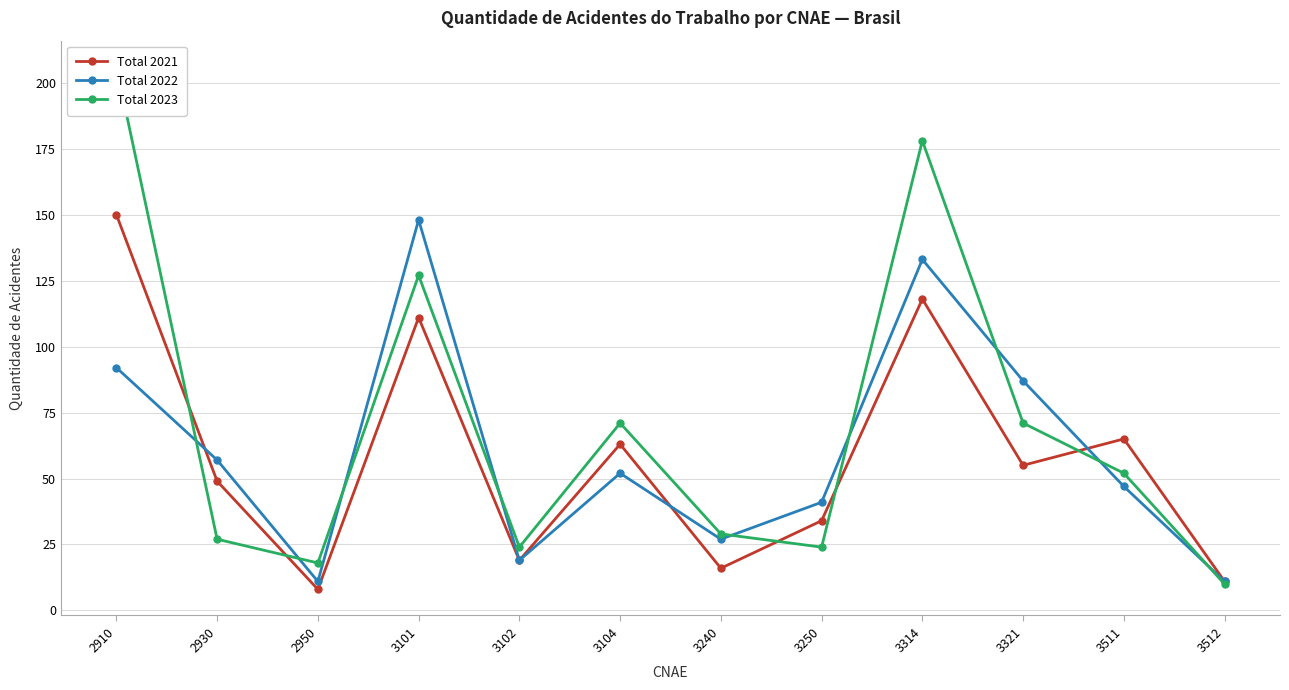

What is the difference between the Total 2021 values at 3314 and 3250?

84